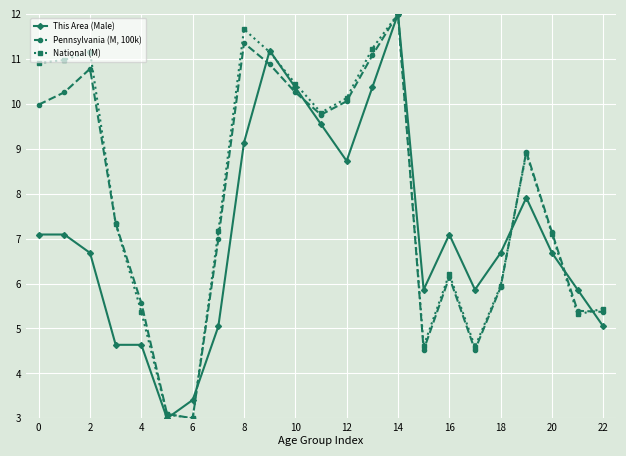

True or false: This Area (Male) has more than 0 points higher than both neighbors.

True